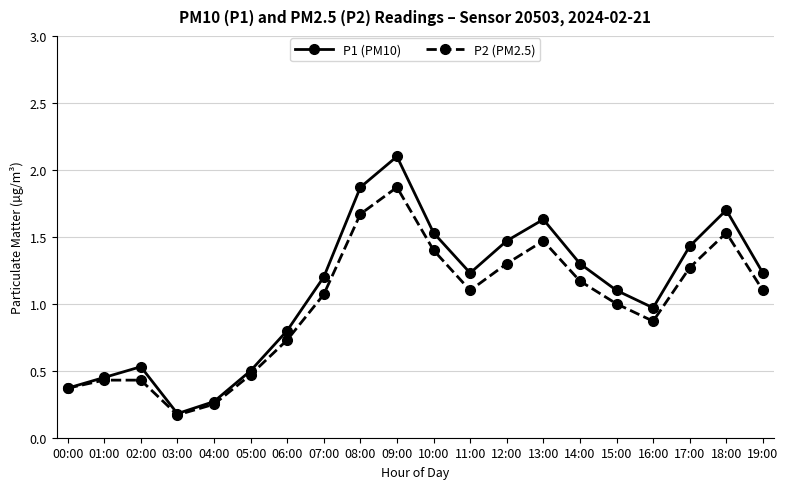

What is the label of the 8th point from the left?

07:00